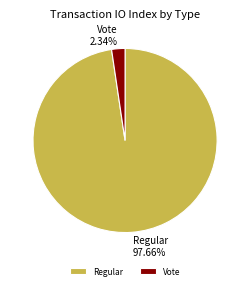

Between Regular and Vote, which is larger?

Regular